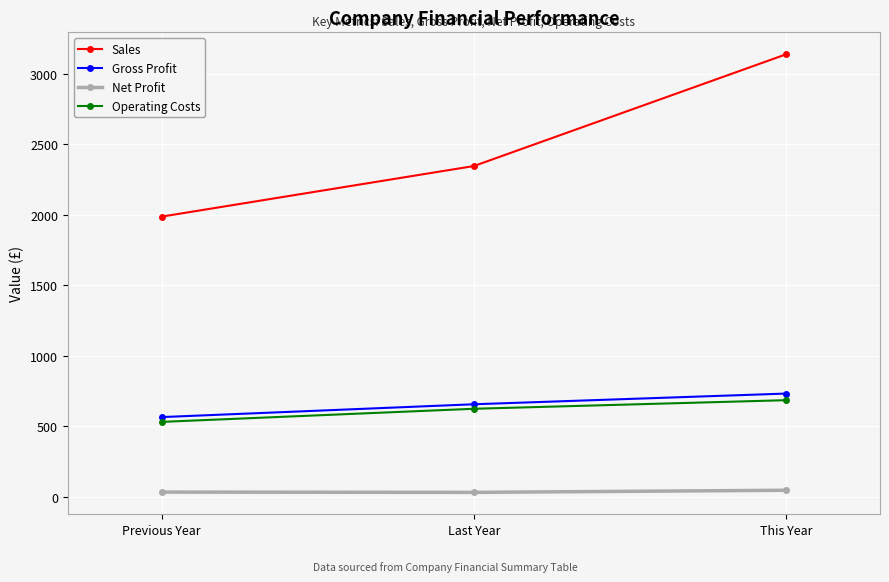

What is the maximum value for Gross Profit?

733